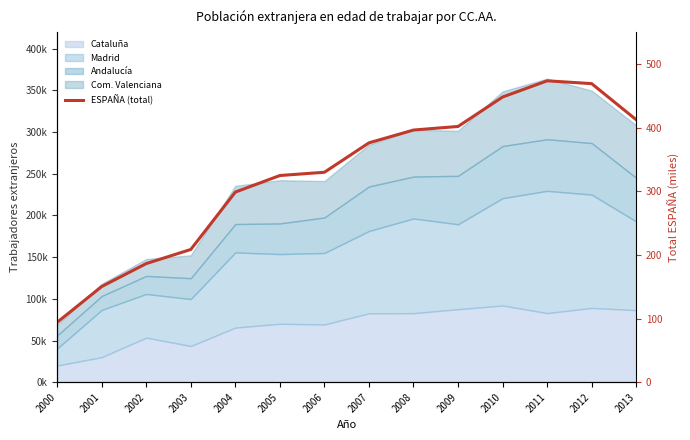

Rank the categories by value from lowest to highest.

2000, 2001, 2002, 2003, 2004, 2005, 2006, 2007, 2008, 2009, 2013, 2010, 2012, 2011